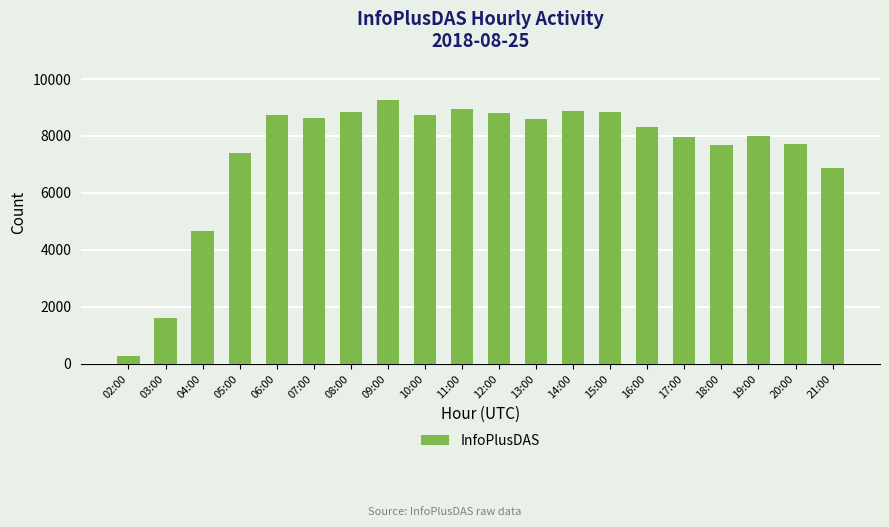

What is the change in value from 03:00 to 20:00?

+6136